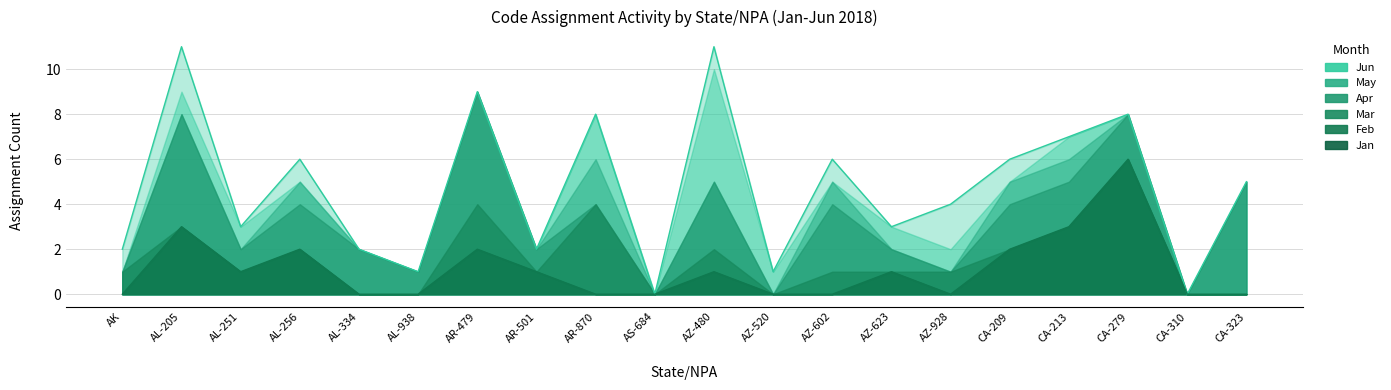

Reading left to right, list all the values displayed in this chart.

Jan: AK=0	AL-205=3	AL-251=1	AL-256=2	AL-334=0	AL-938=0	AR-479=2	AR-501=1	AR-870=0	AS-684=0	AZ-480=1	AZ-520=0	AZ-602=0	AZ-623=1	AZ-928=0	CA-209=2	CA-213=3	CA-279=6	CA-310=0	CA-323=0
Feb: AK=1	AL-205=0	AL-251=0	AL-256=0	AL-334=0	AL-938=0	AR-479=2	AR-501=0	AR-870=4	AS-684=0	AZ-480=1	AZ-520=0	AZ-602=1	AZ-623=0	AZ-928=1	CA-209=0	CA-213=0	CA-279=0	CA-310=0	CA-323=0
Mar: AK=0	AL-205=5	AL-251=1	AL-256=2	AL-334=2	AL-938=1	AR-479=5	AR-501=1	AR-870=0	AS-684=0	AZ-480=3	AZ-520=0	AZ-602=3	AZ-623=1	AZ-928=0	CA-209=2	CA-213=2	CA-279=2	CA-310=0	CA-323=5
Apr: AK=0	AL-205=0	AL-251=0	AL-256=1	AL-334=0	AL-938=0	AR-479=0	AR-501=0	AR-870=2	AS-684=0	AZ-480=0	AZ-520=0	AZ-602=1	AZ-623=0	AZ-928=0	CA-209=1	CA-213=1	CA-279=0	CA-310=0	CA-323=0
May: AK=0	AL-205=1	AL-251=1	AL-256=0	AL-334=0	AL-938=0	AR-479=0	AR-501=0	AR-870=2	AS-684=0	AZ-480=5	AZ-520=1	AZ-602=0	AZ-623=1	AZ-928=1	CA-209=0	CA-213=1	CA-279=0	CA-310=0	CA-323=0
Jun: AK=1	AL-205=2	AL-251=0	AL-256=1	AL-334=0	AL-938=0	AR-479=0	AR-501=0	AR-870=0	AS-684=0	AZ-480=1	AZ-520=0	AZ-602=1	AZ-623=0	AZ-928=2	CA-209=1	CA-213=0	CA-279=0	CA-310=0	CA-323=0